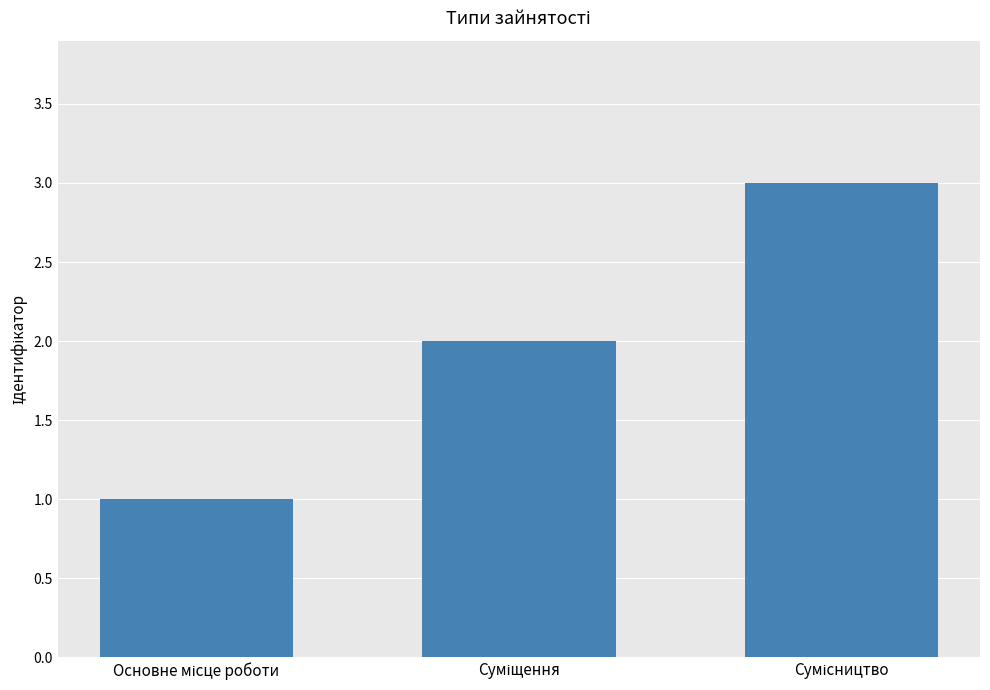

Does the chart contain any negative values?

No